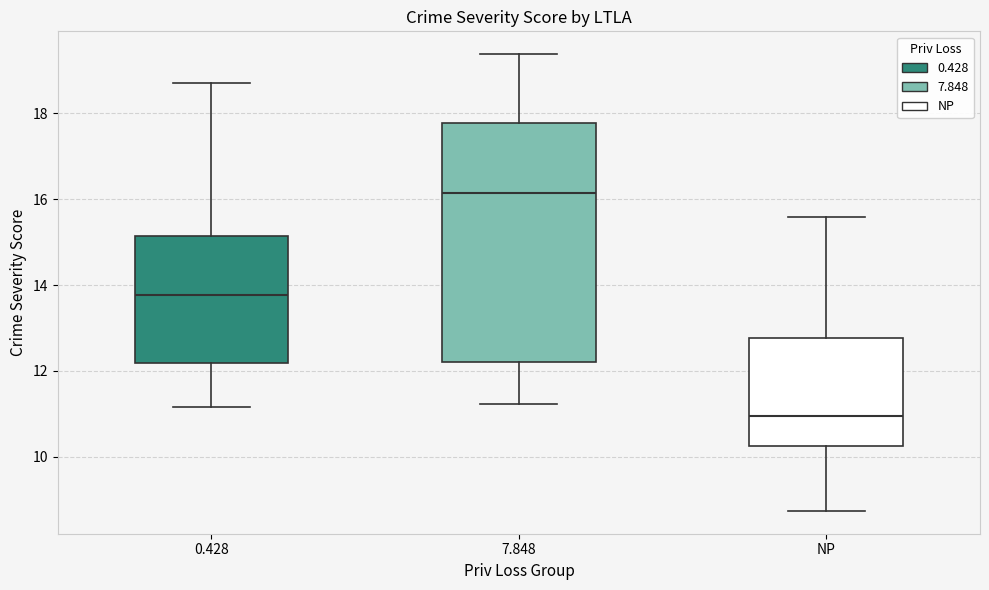

Which box is the tallest, from its lower edge to its upper edge?

7.848